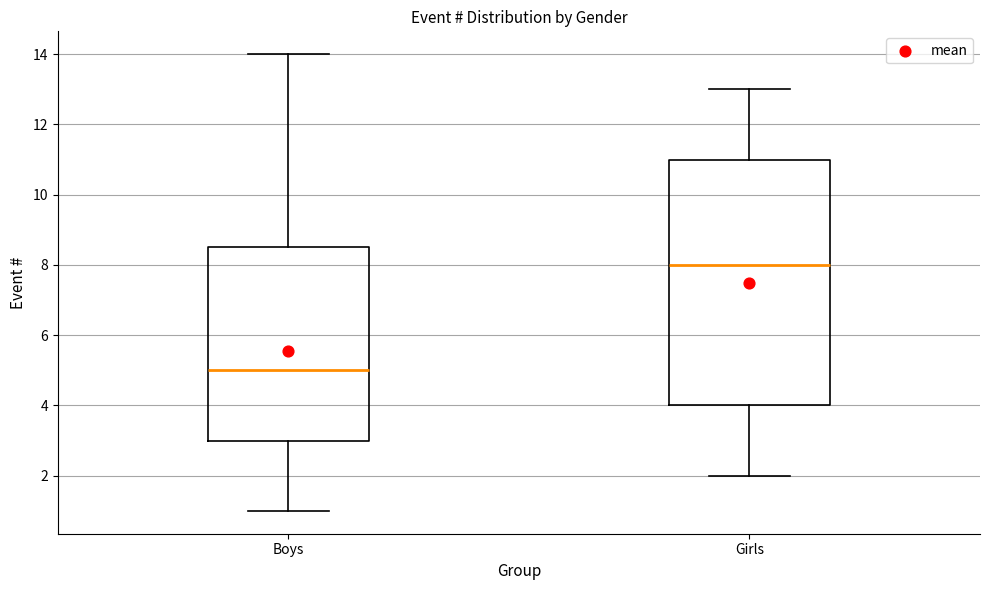

Reading left to right, read every box against the y-axis: the position of its median line, the range the box covers, and the ends of its whiskers. The values are not printed on the chart, so give them approximately, as read against the axis.

Boys: median 5.0, box 3.0 to 8.6, whiskers 1.0 to 14.0
Girls: median 8.0, box 4.0 to 11.0, whiskers 2.0 to 13.0